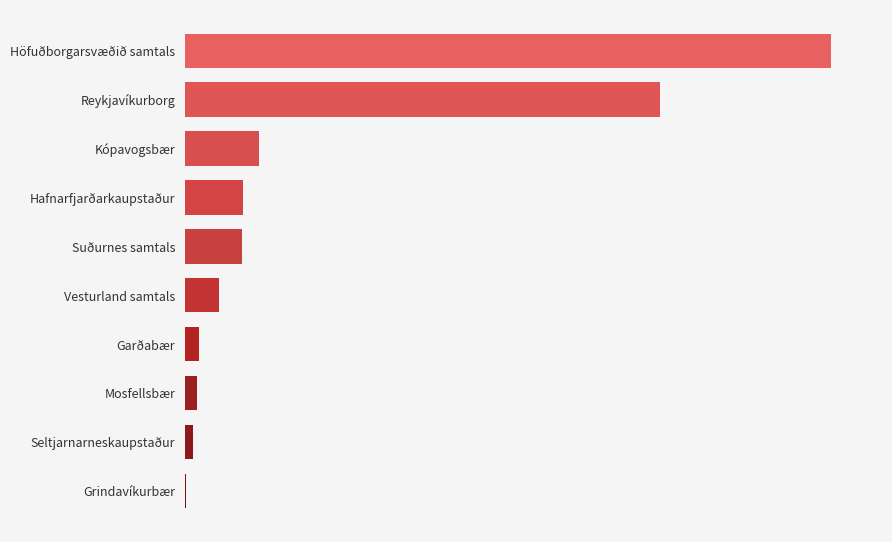

What is the difference between the maximum and second lowest values?

2044